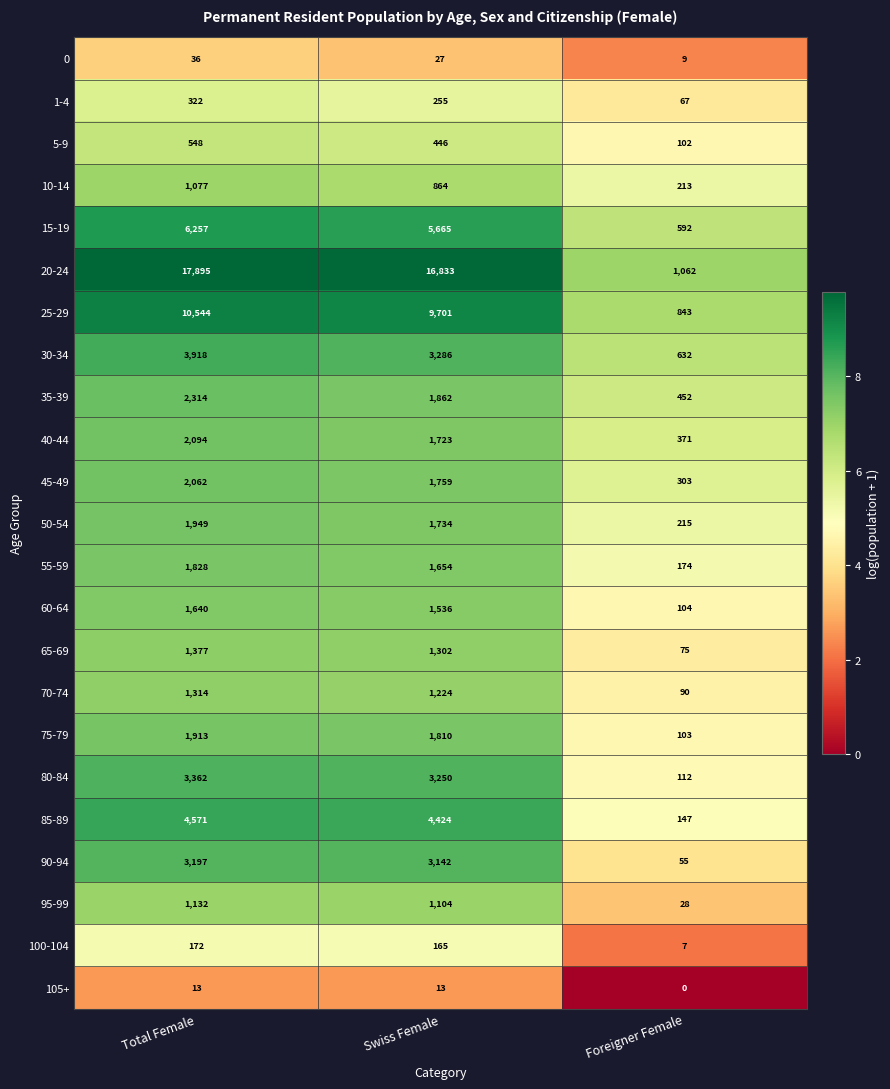

What is the difference between the maximum and minimum values in the 45-49 series?

1759